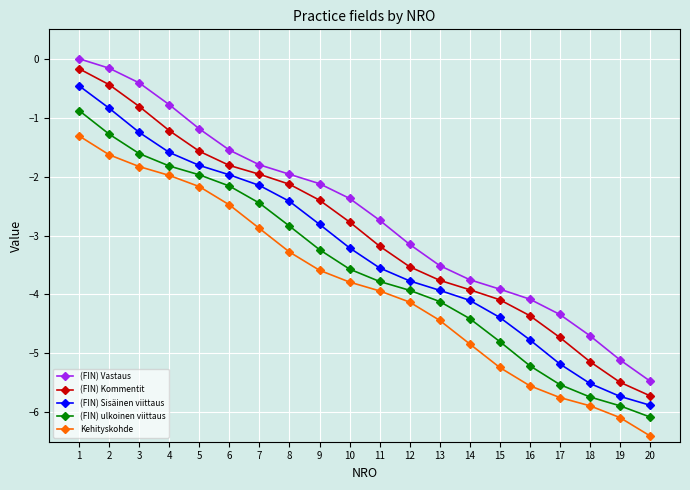

Rank the series by their average value, from lowest to highest.

Kehityskohde, (FIN) ulkoinen viittaus, (FIN) Sisäinen viittaus, (FIN) Kommentit, (FIN) Vastaus